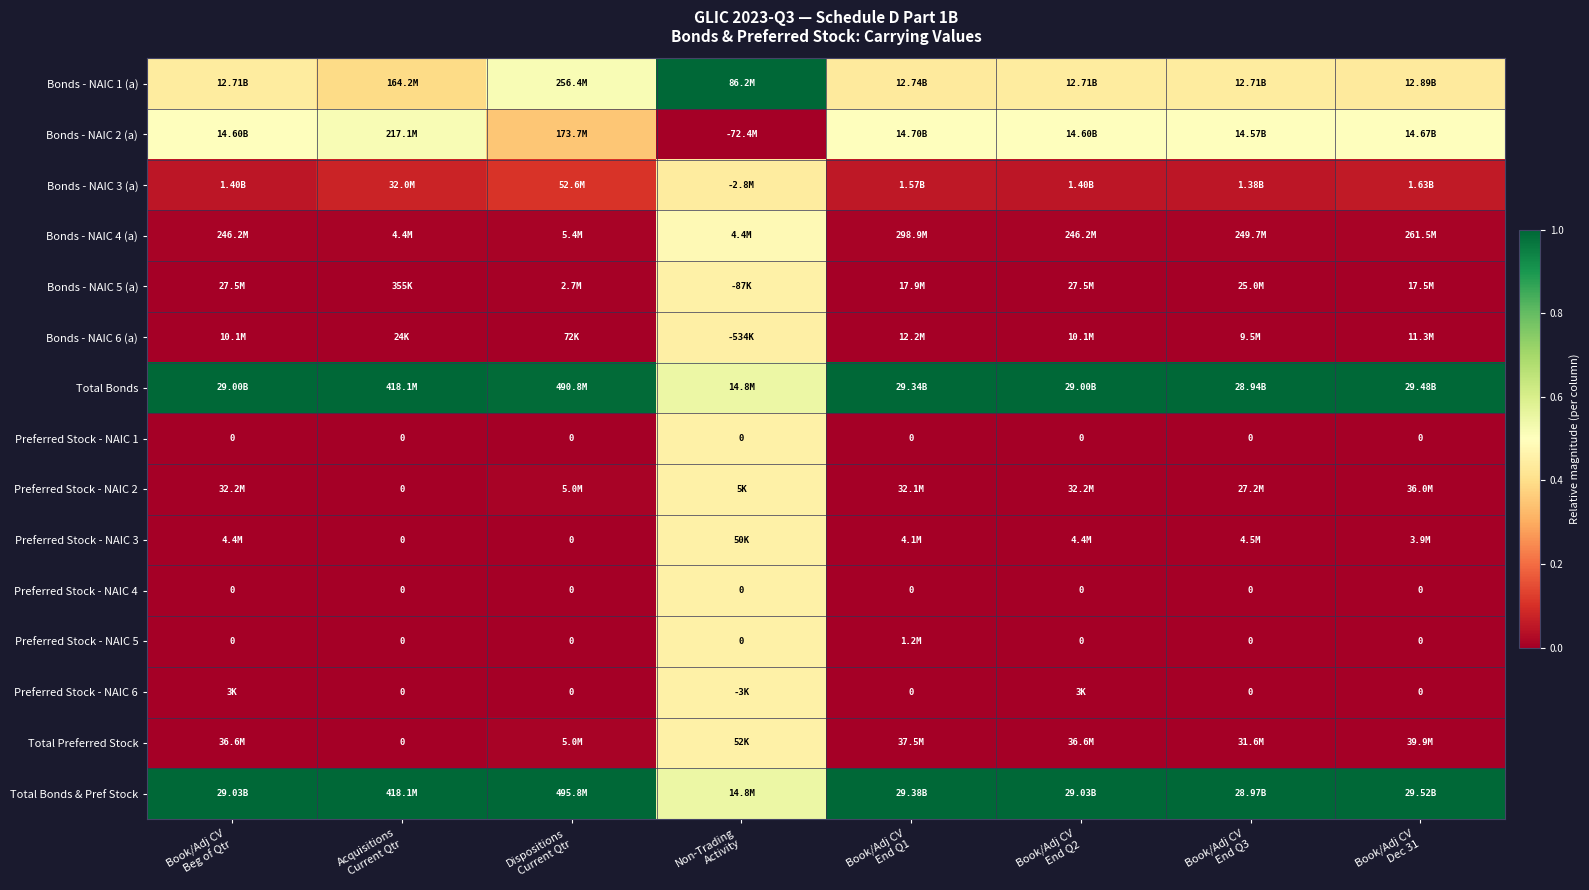

True or false: Bonds - NAIC 6 (a) has a value of 0.0 at Dispositions Current Qtr.

False